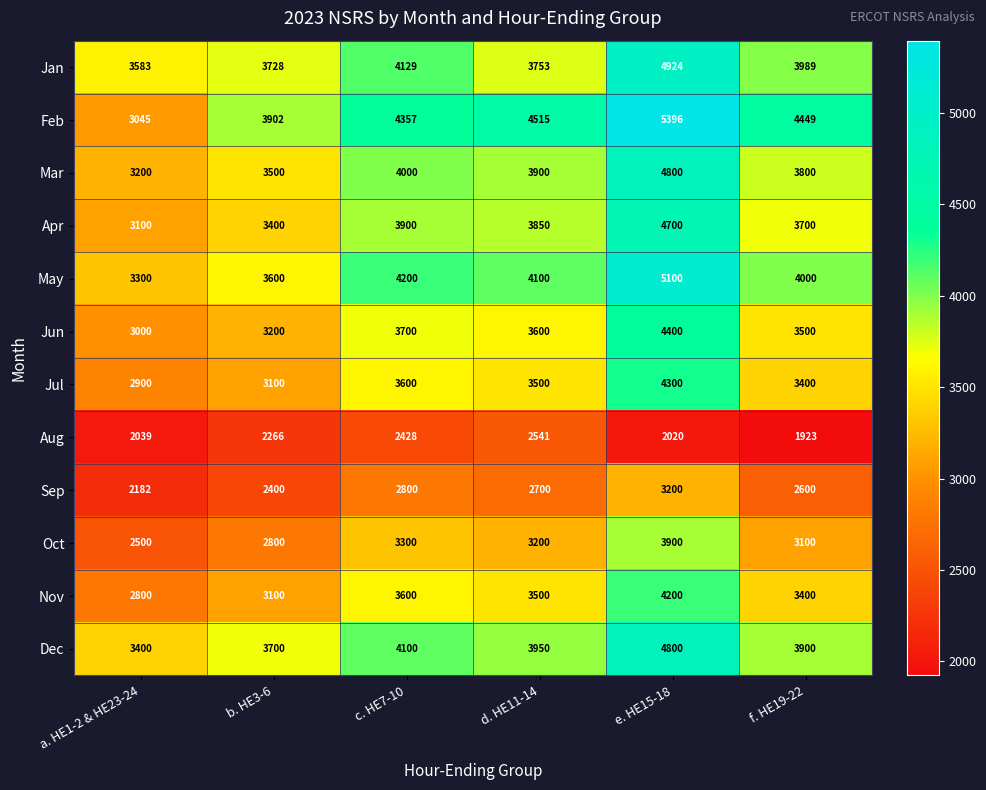

What is the difference between the May values at e. HE15-18 and c. HE7-10?

900